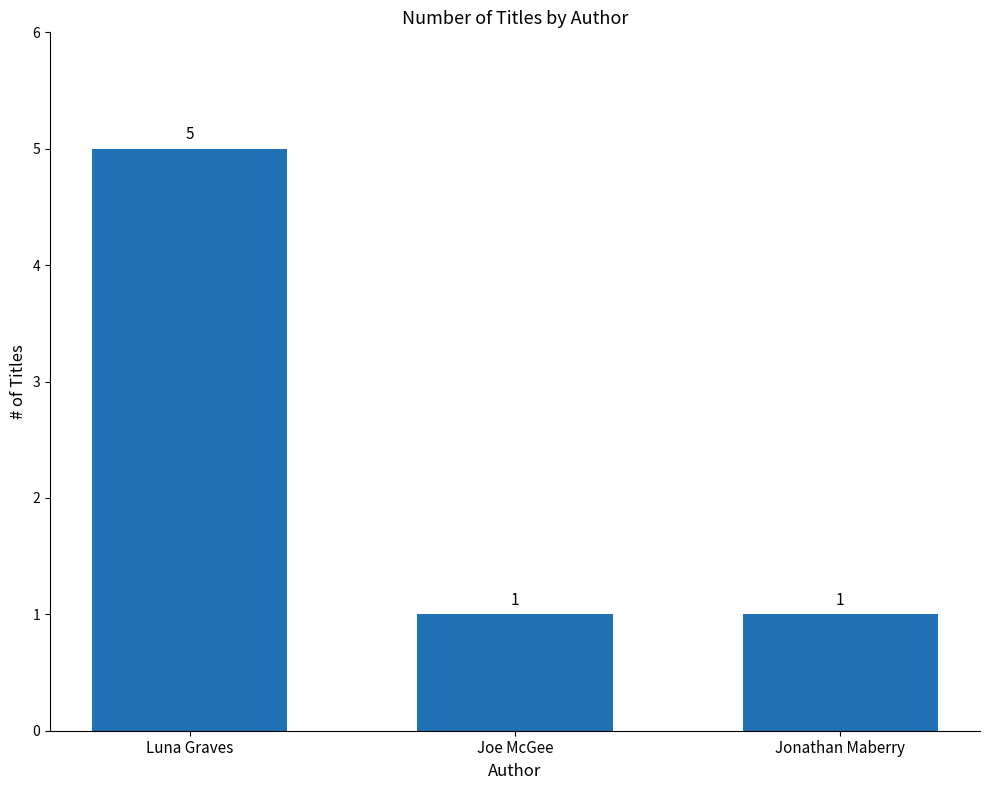

What is the value of the 1st bar from the left?

5